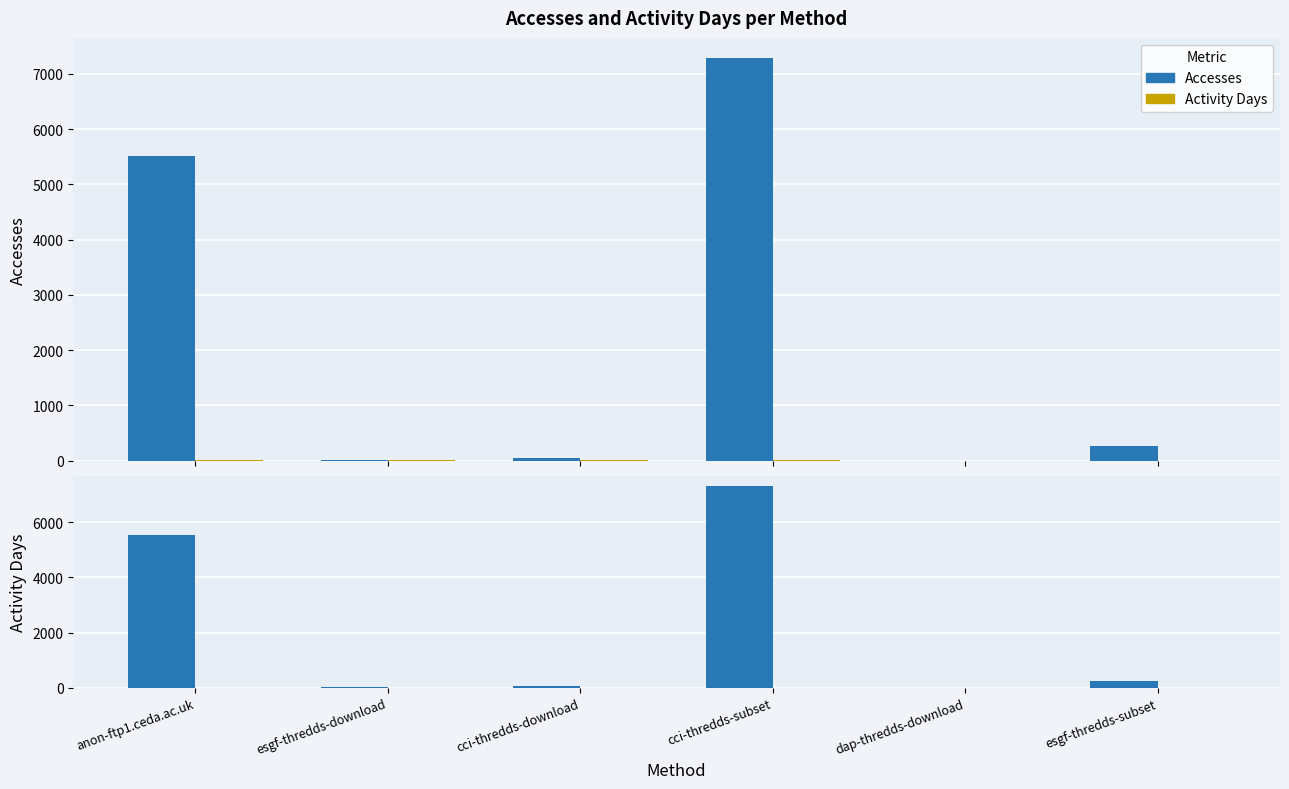

How many groups of bars are there?

6